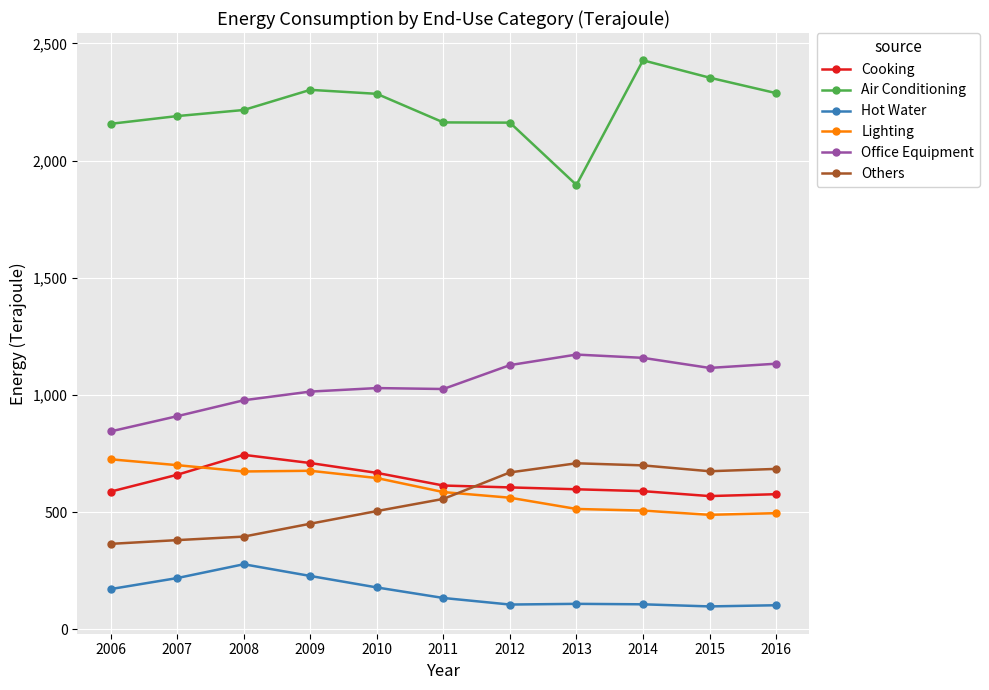

True or false: Hot Water has a value of 258 at 2006.

False